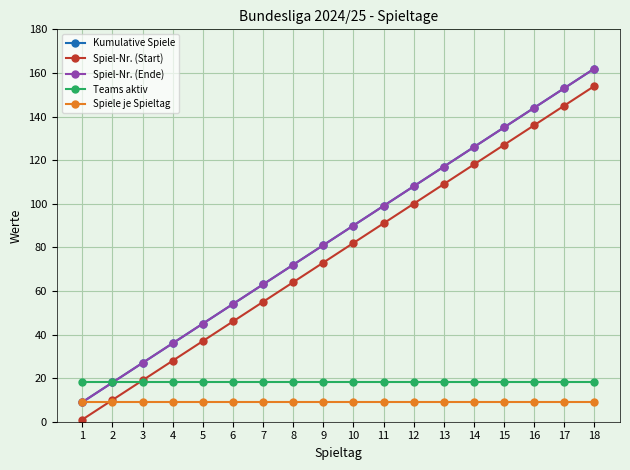

What is the approximate value of Spiel-Nr. (Ende) at 5, to the nearest 5?

45